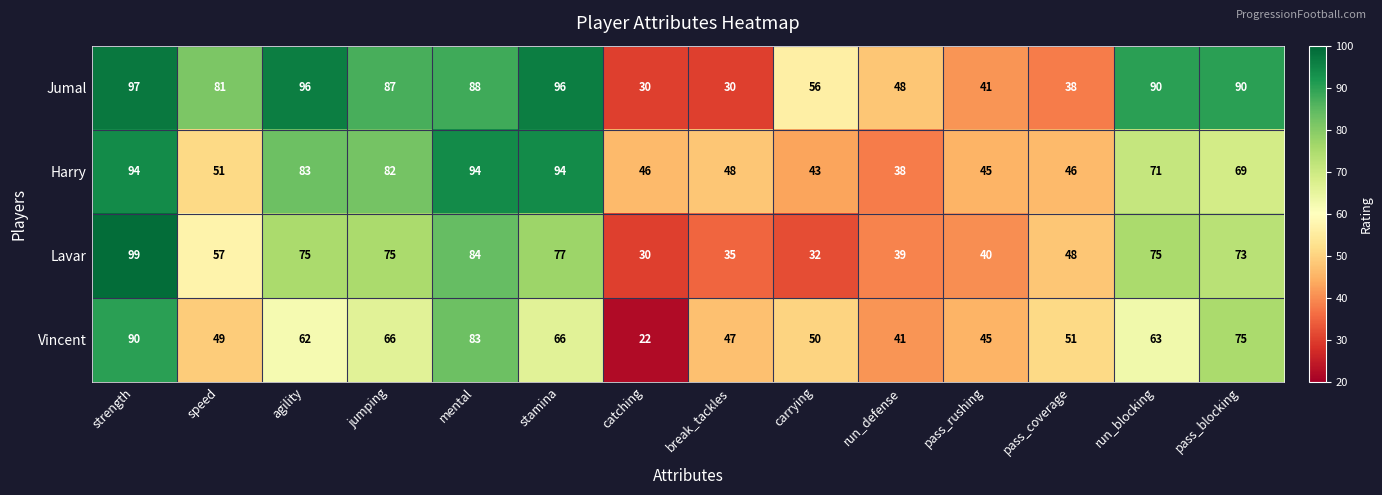

Is the value of Lavar at jumping greater than the value of Jumal at jumping?

No